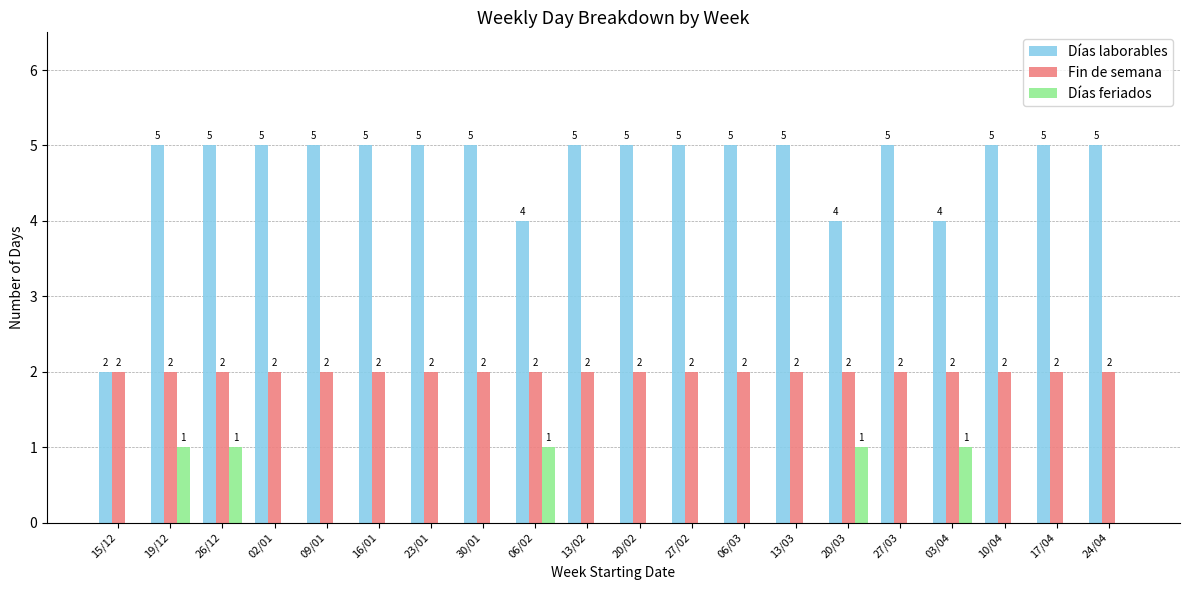

Reading left to right, list all the values displayed in this chart.

Días laborables: 15/12=2	19/12=5	26/12=5	02/01=5	09/01=5	16/01=5	23/01=5	30/01=5	06/02=4	13/02=5	20/02=5	27/02=5	06/03=5	13/03=5	20/03=4	27/03=5	03/04=4	10/04=5	17/04=5	24/04=5
Fin de semana: 15/12=2	19/12=2	26/12=2	02/01=2	09/01=2	16/01=2	23/01=2	30/01=2	06/02=2	13/02=2	20/02=2	27/02=2	06/03=2	13/03=2	20/03=2	27/03=2	03/04=2	10/04=2	17/04=2	24/04=2
Días feriados: 15/12=0	19/12=1	26/12=1	02/01=0	09/01=0	16/01=0	23/01=0	30/01=0	06/02=1	13/02=0	20/02=0	27/02=0	06/03=0	13/03=0	20/03=1	27/03=0	03/04=1	10/04=0	17/04=0	24/04=0